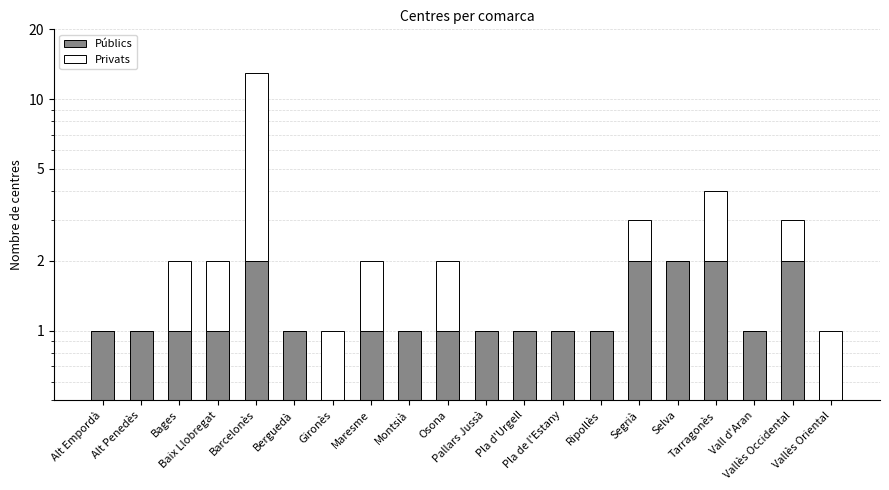

Which category has the highest value in the Públics series?

Barcelonès